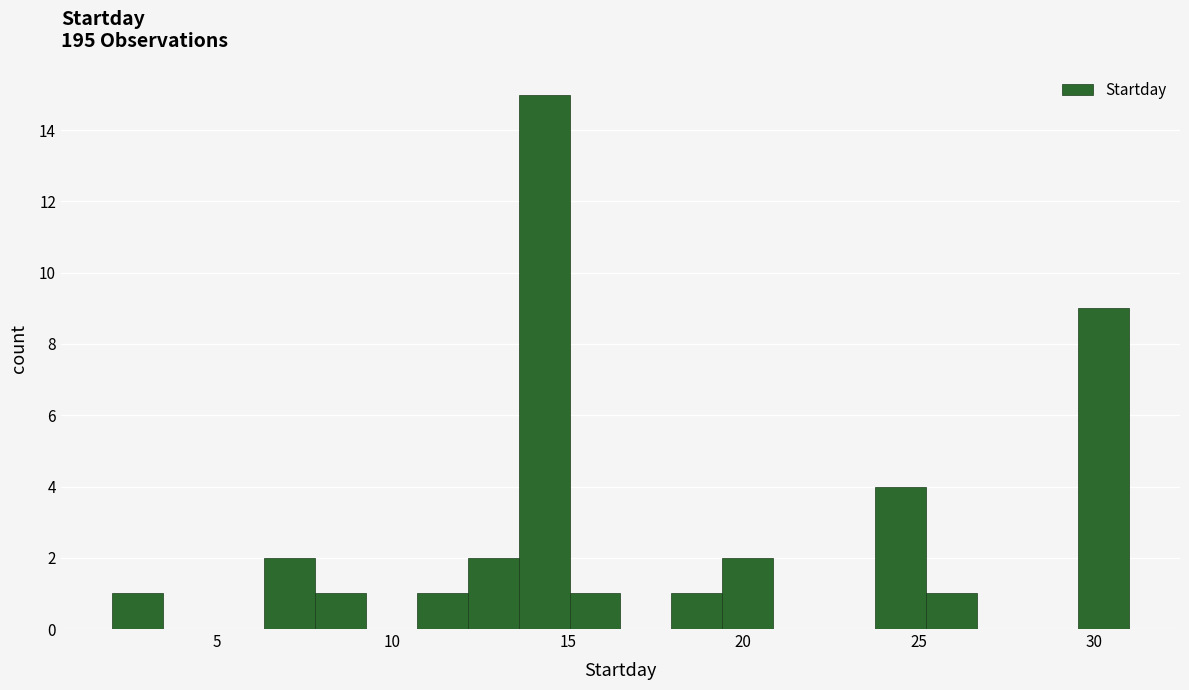

Read against the x-axis, roughly where is the centre of the tallest bar?

14.5